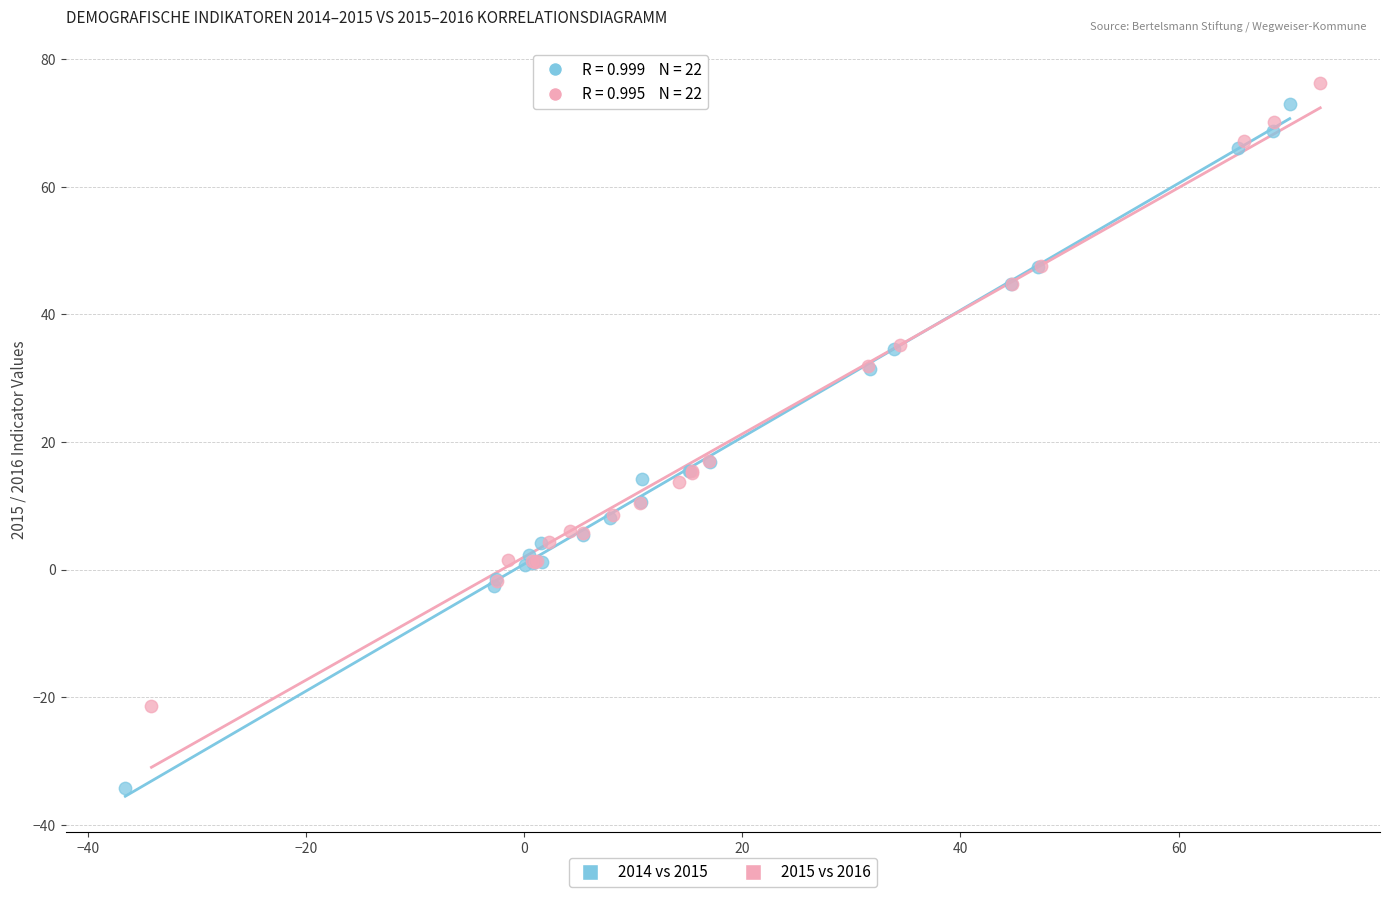

Which series has the widest spread of Y values?

2014 vs 2015